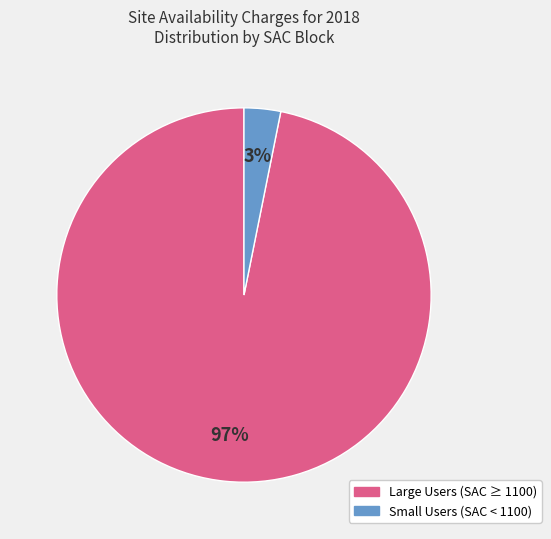

How many segments does this pie chart have?

2